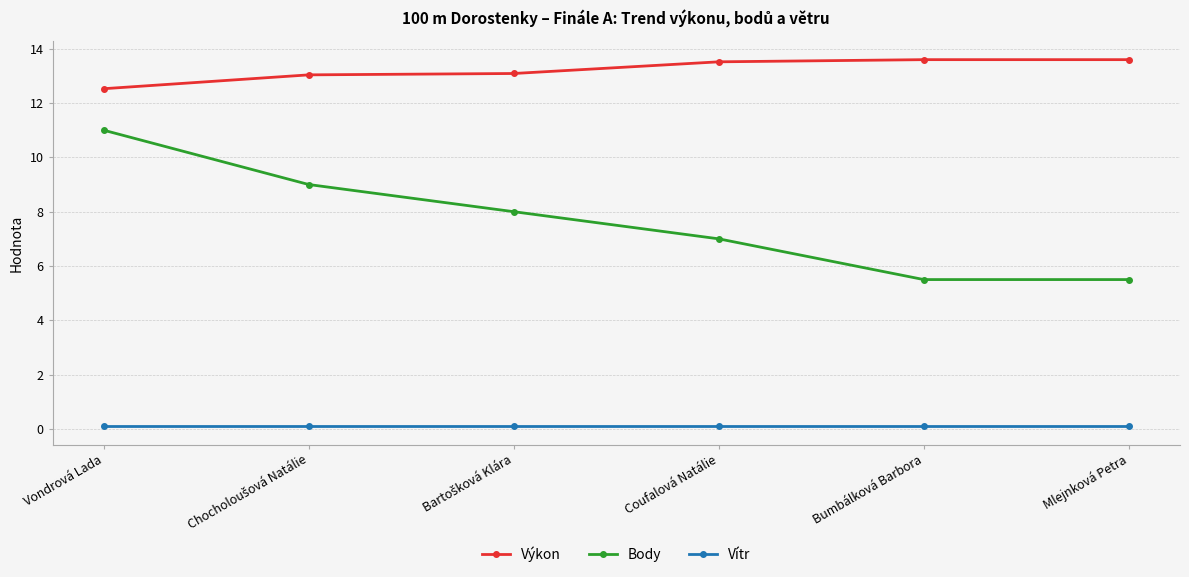

Is it true that Body equals 5.5 at Mlejnková Petra?

True